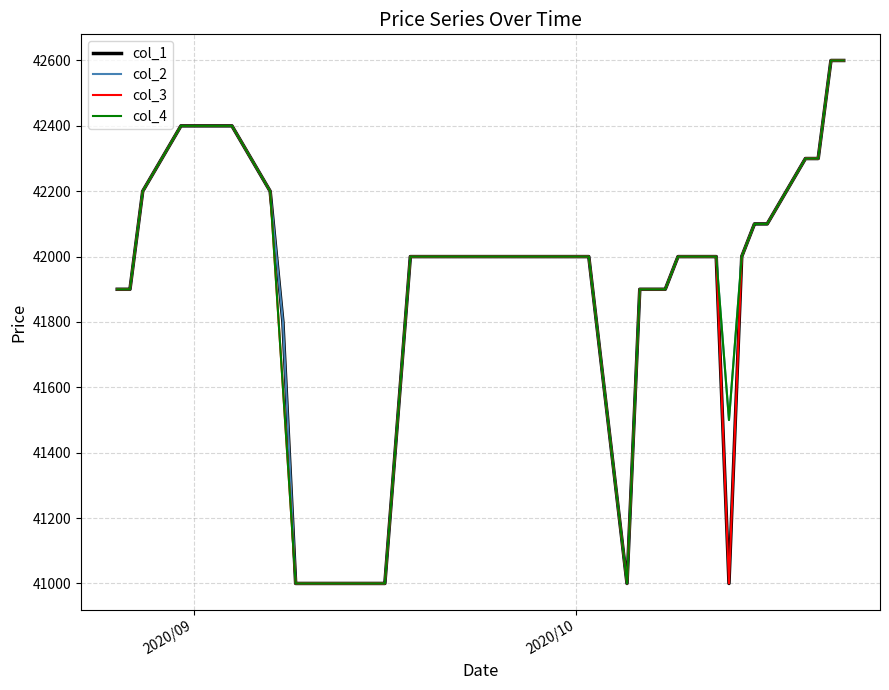

What is the minimum value shown in the chart?

41000